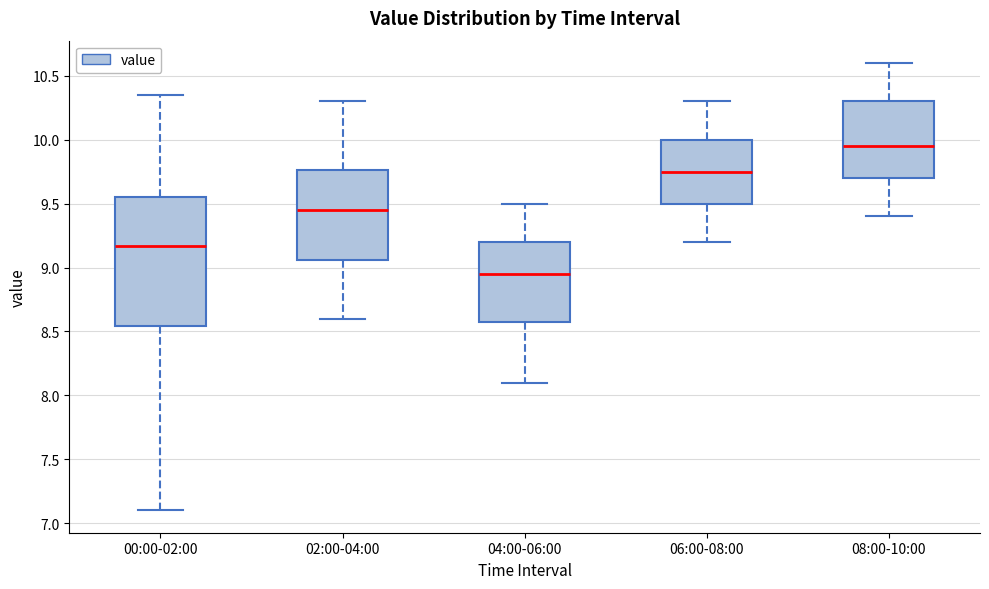

Reading left to right, read every box against the y-axis: the position of its median line, the range the box covers, and the ends of its whiskers. The values are not printed on the chart, so give them approximately, as read against the axis.

00:00-02:00: median 9.15, box 8.55 to 9.55, whiskers 7.10 to 10.35
02:00-04:00: median 9.45, box 9.05 to 9.75, whiskers 8.60 to 10.30
04:00-06:00: median 8.95, box 8.60 to 9.20, whiskers 8.10 to 9.50
06:00-08:00: median 9.75, box 9.50 to 10.00, whiskers 9.20 to 10.30
08:00-10:00: median 9.95, box 9.70 to 10.30, whiskers 9.40 to 10.60